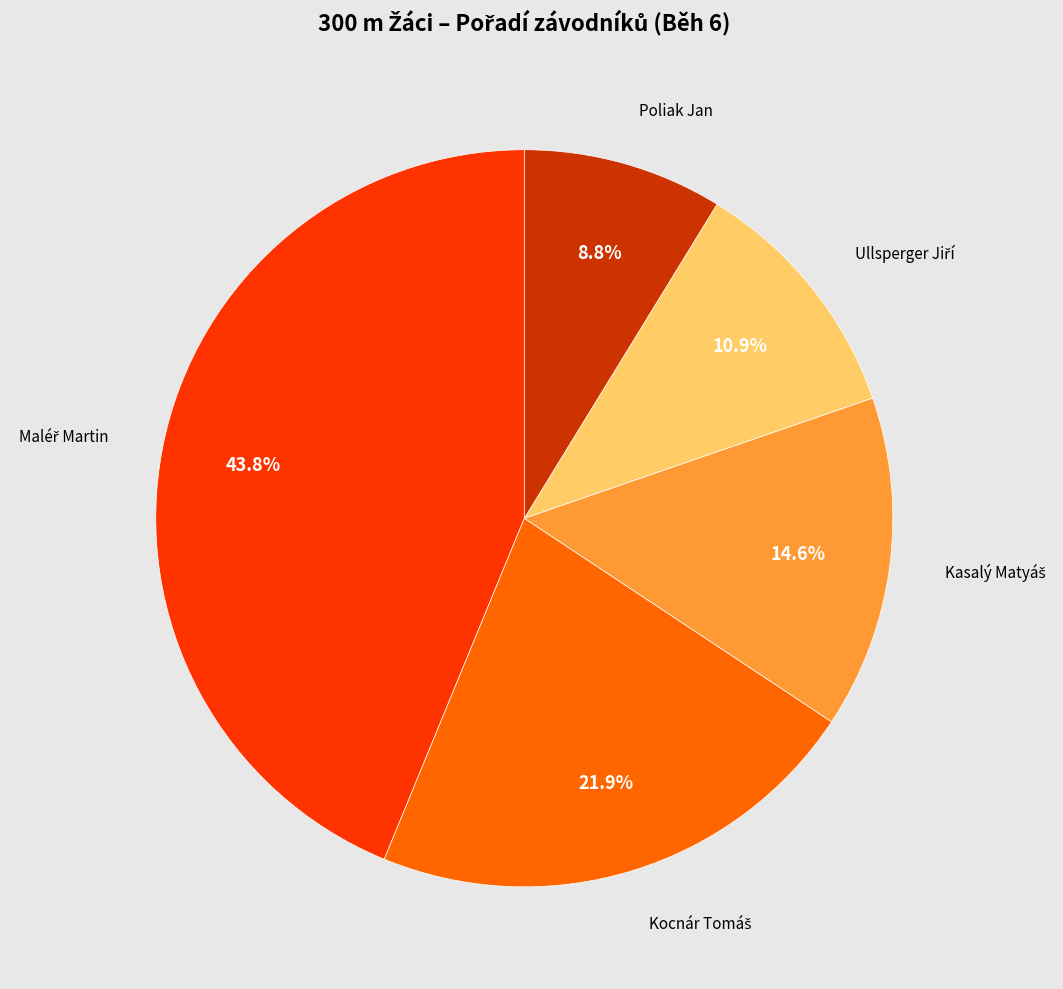

Is there any slice that represents more than half of the pie?

No